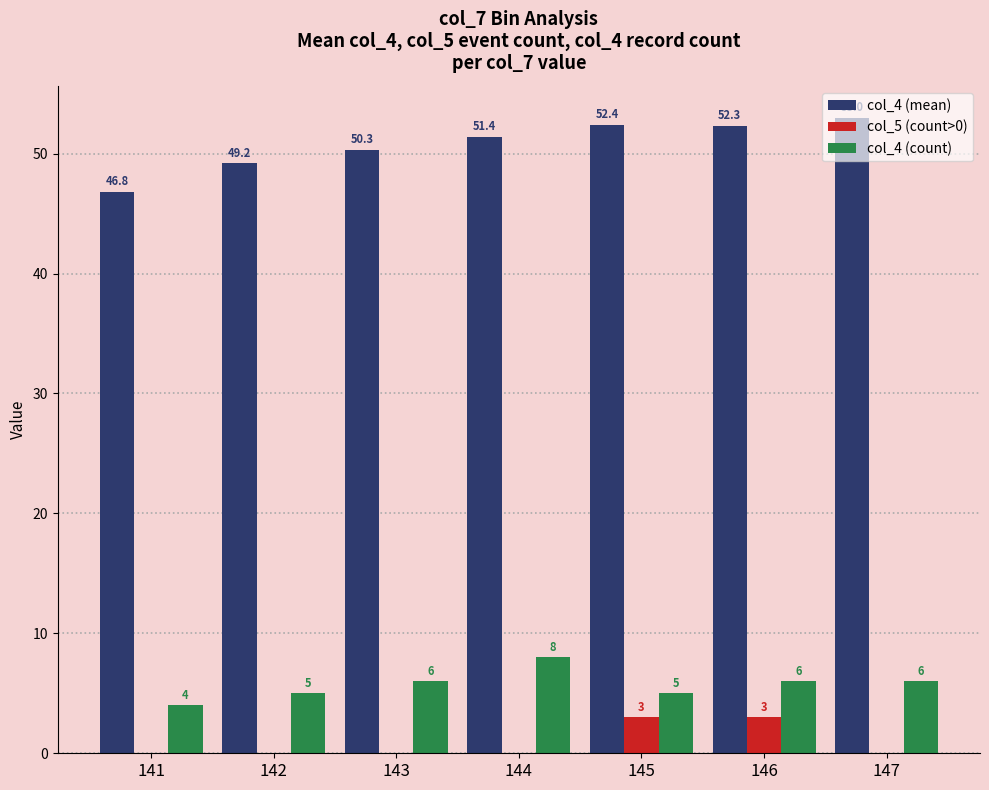

How many positive values does the col_5 (count>0) series have?

2